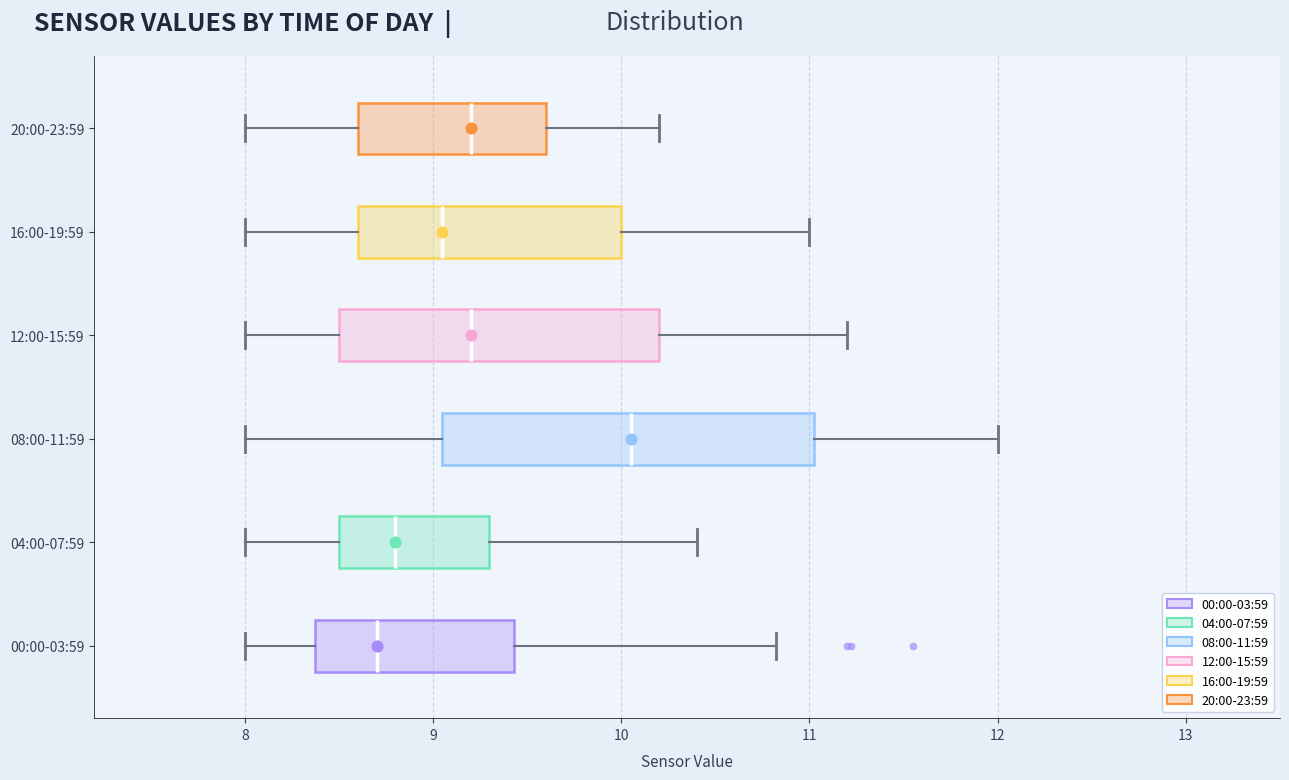

Comparing the boxes themselves (not the whiskers), which one is the widest?

08:00-11:59